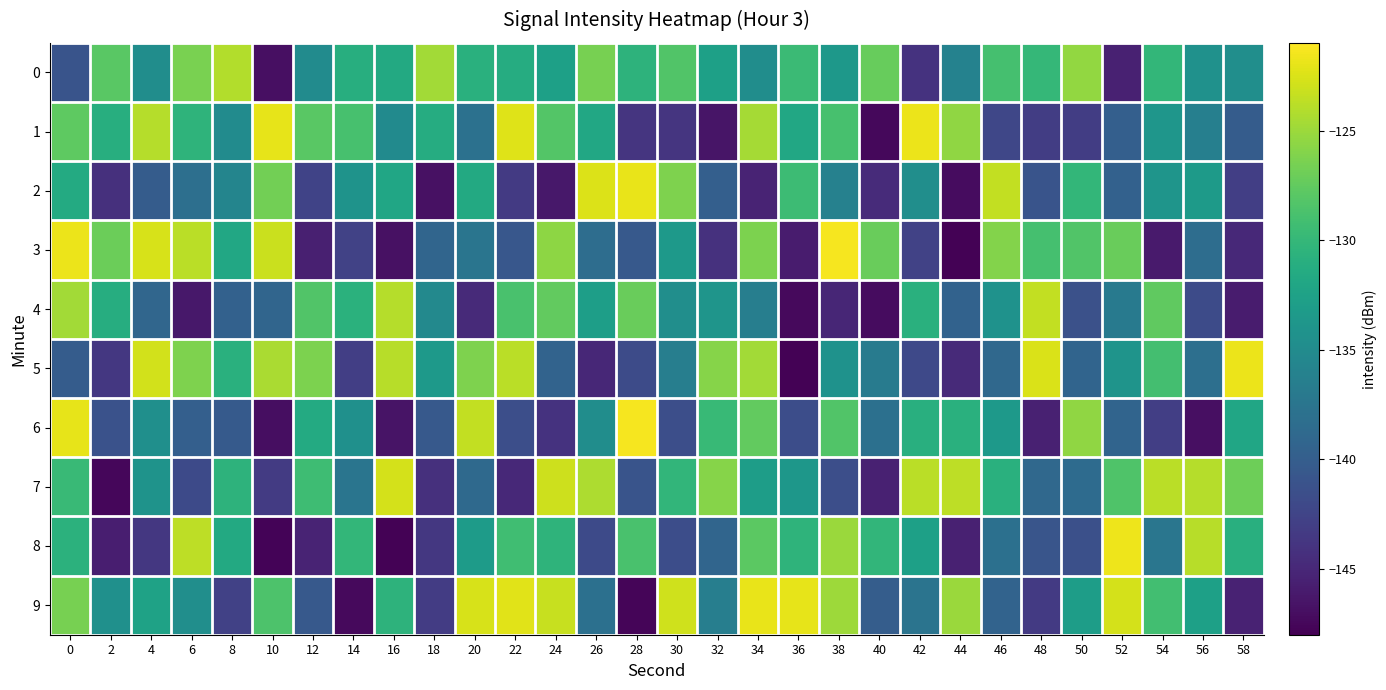

What is the total value across all series at 2?

-1373.9